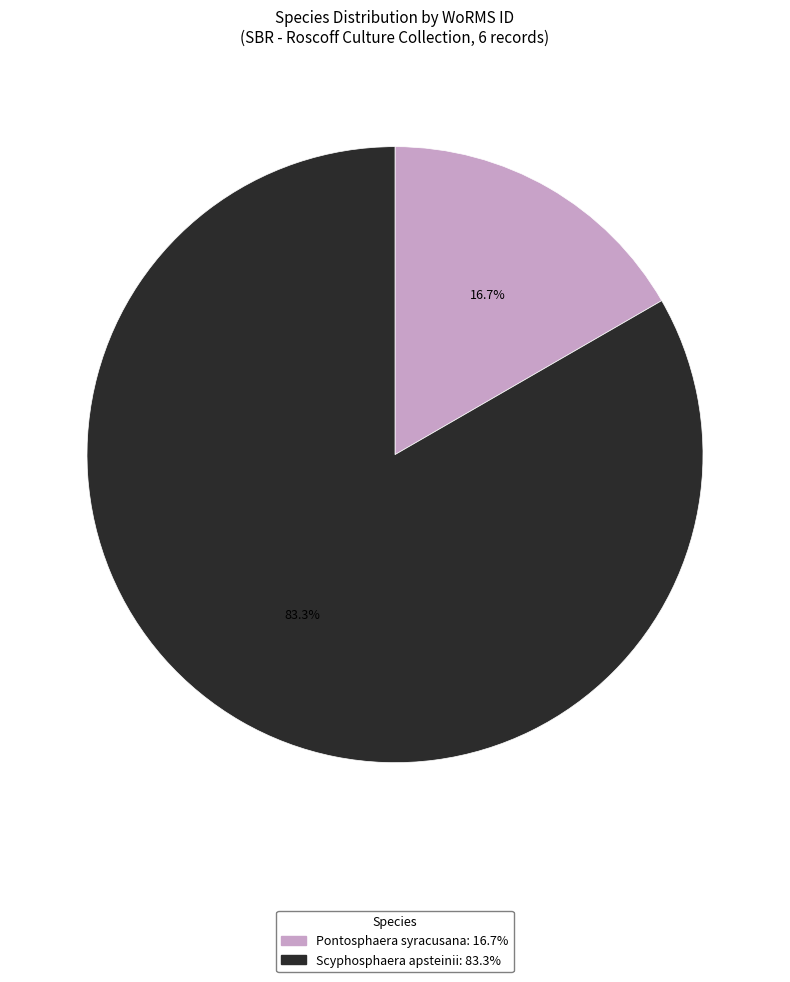

Does any single category account for the majority?

Yes